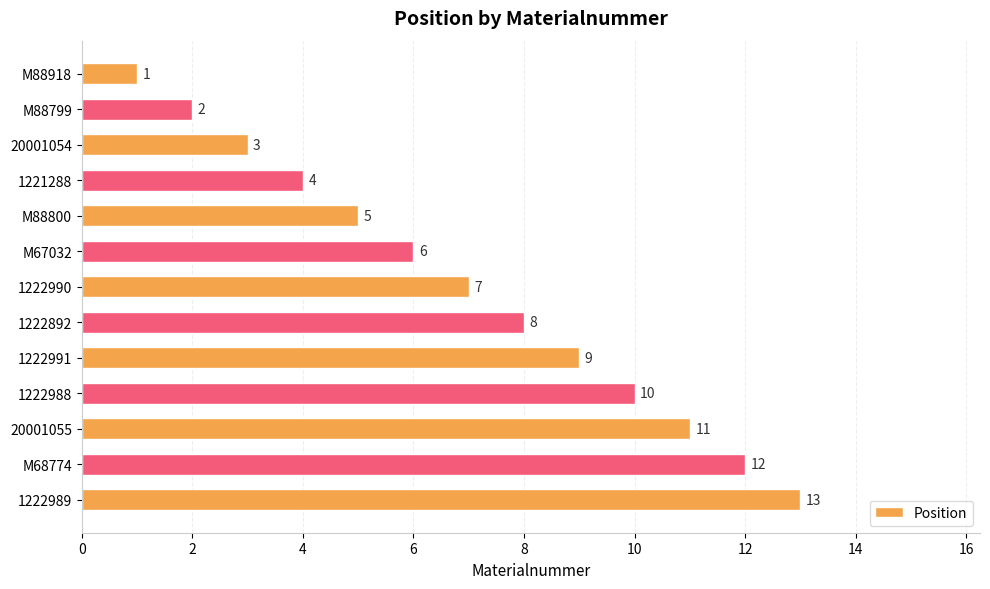

What is the greatest value displayed?

13